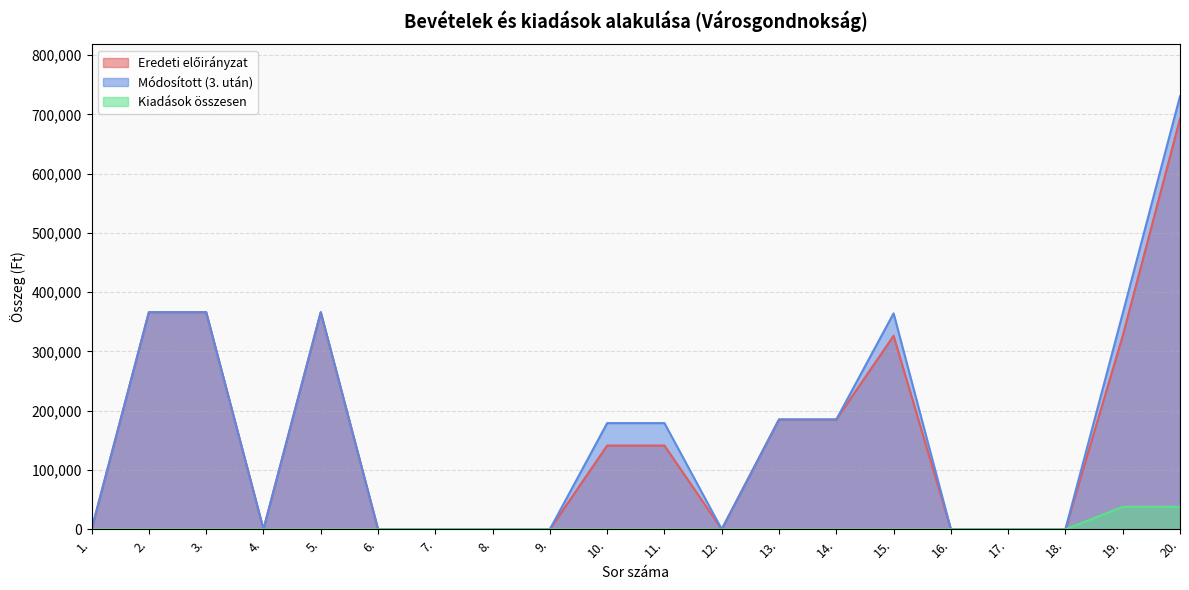

True or false: Módosított (3. után) and Kiadások összesen cross at least once.

False